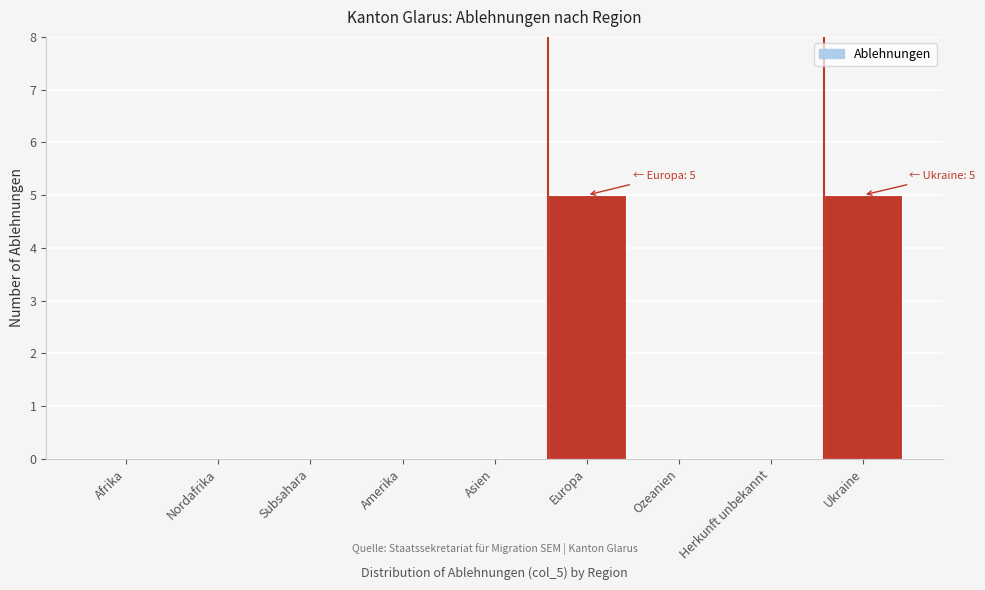

Reading left to right, transcribe all the data shown in this chart.

Afrika=0	Nordafrika=0	Subsahara=0	Amerika=0	Asien=0	Europa=5	Ozeanien=0	Herkunft unbekannt=0	Ukraine=5